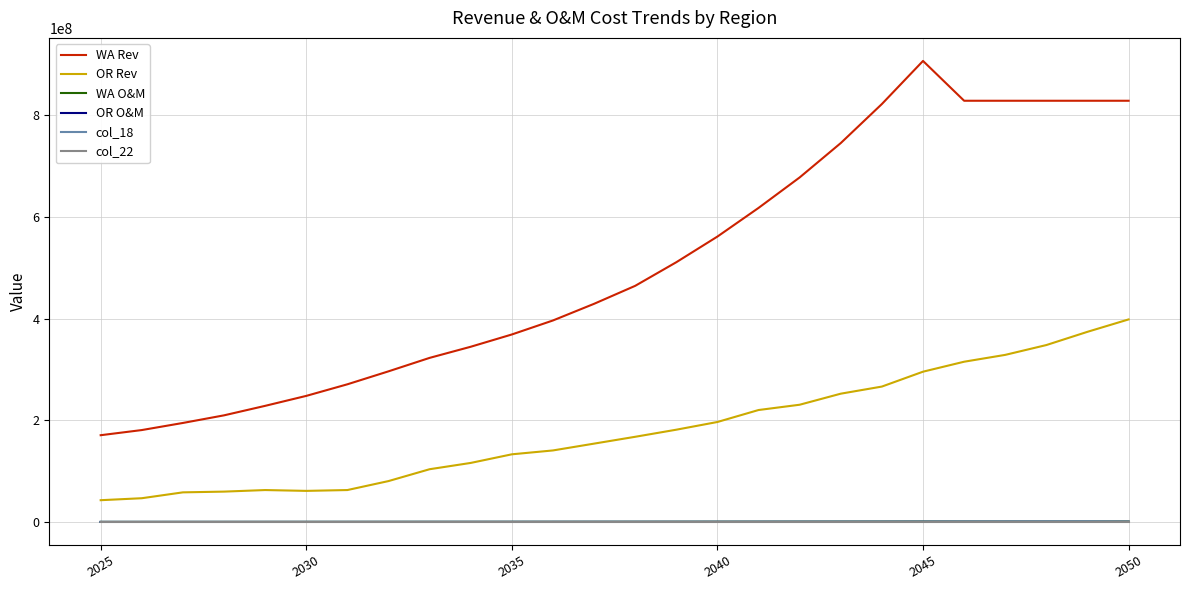

Which series has the largest total across all categories?

WA Rev